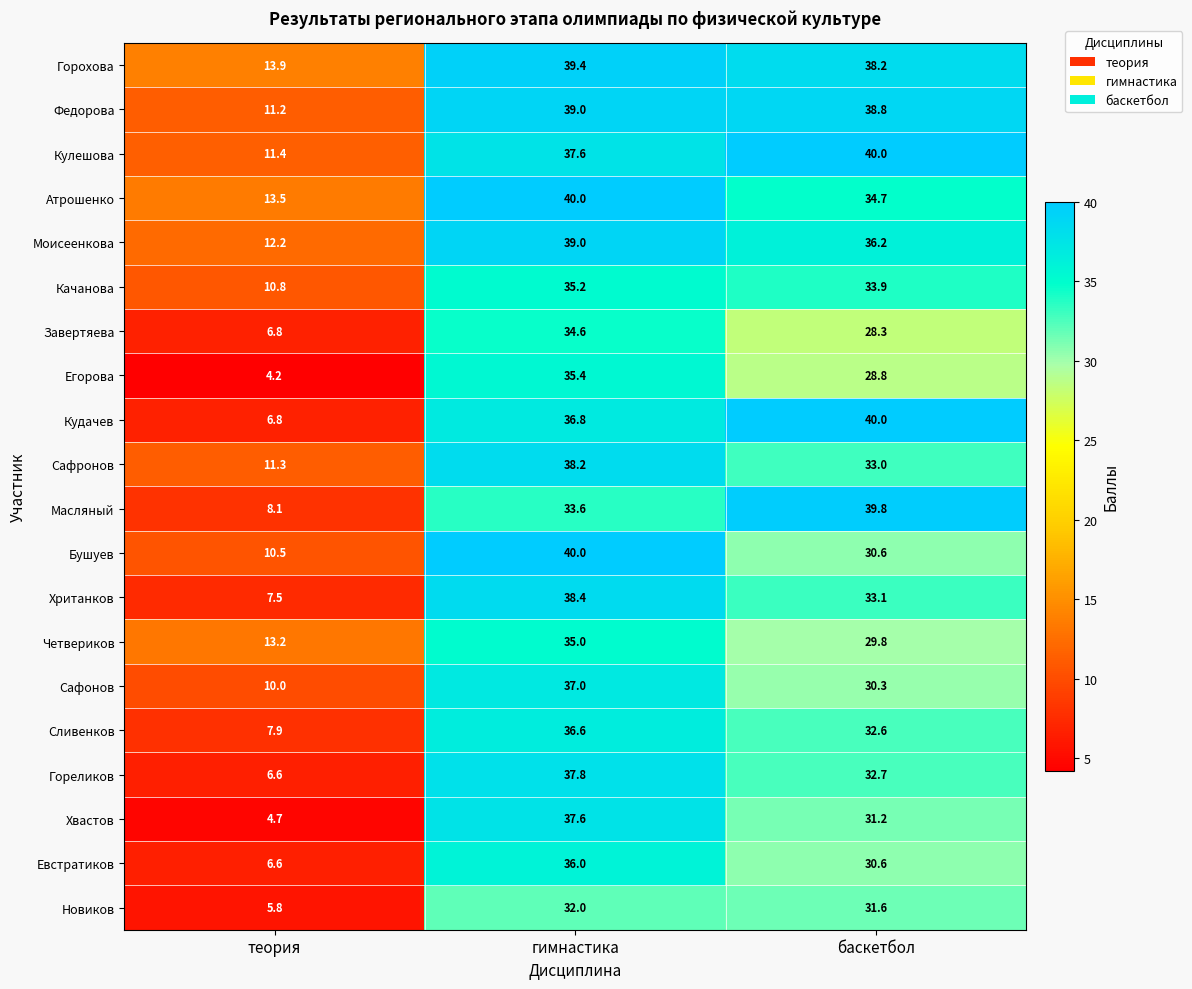

At how many categories does at least one series exceed 26?

2